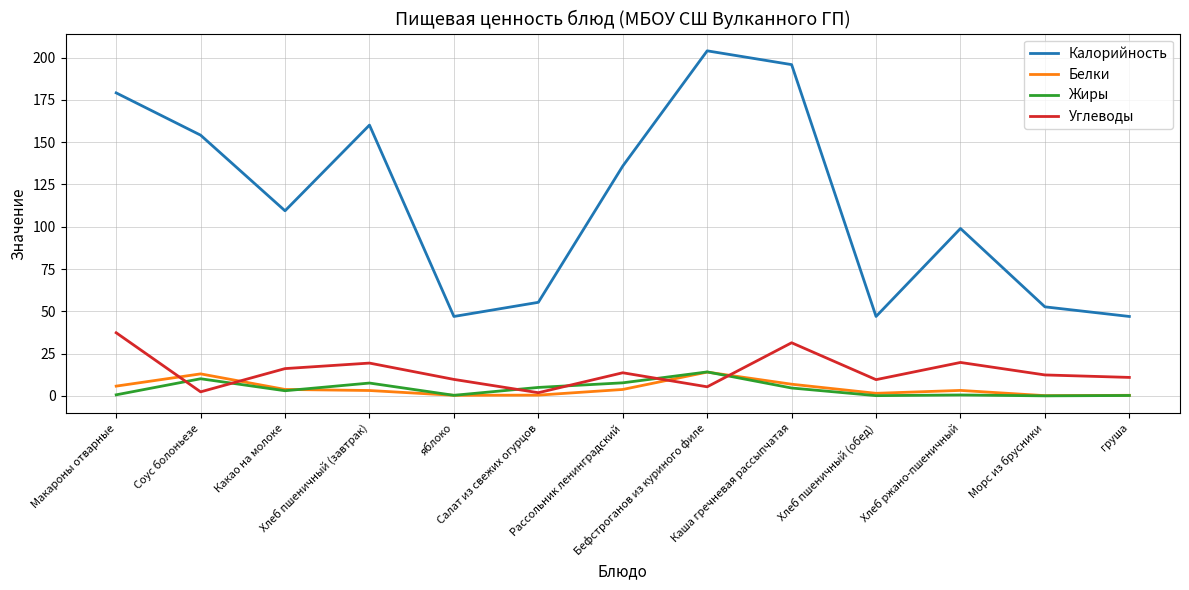

The Жиры series shows 0.6 at Хлеб ржано-пшеничный. True or false?

True